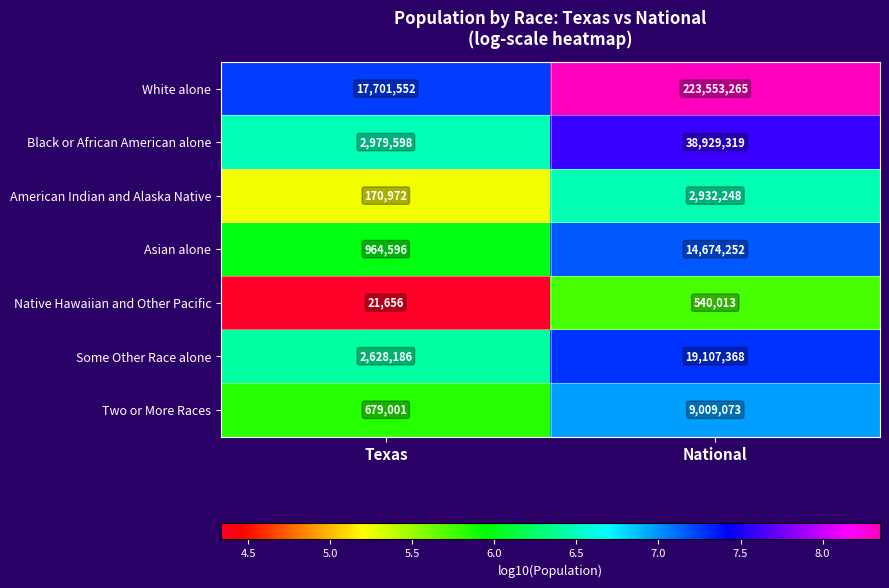

Reading left to right, transcribe all the data shown in this chart.

White alone: Texas=17701552	National=223553265
Black or African American alone: Texas=2979598	National=38929319
American Indian and Alaska Native: Texas=170972	National=2932248
Asian alone: Texas=964596	National=14674252
Native Hawaiian and Other Pacific: Texas=21656	National=540013
Some Other Race alone: Texas=2628186	National=19107368
Two or More Races: Texas=679001	National=9009073